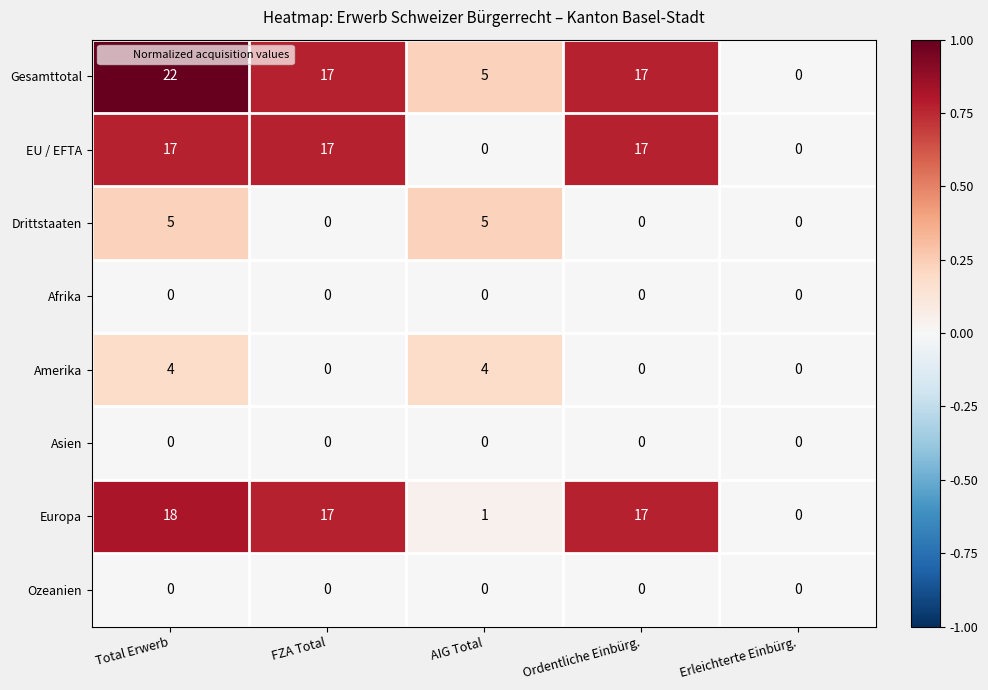

What is the difference between the Drittstaaten values at FZA Total and AIG Total?

5